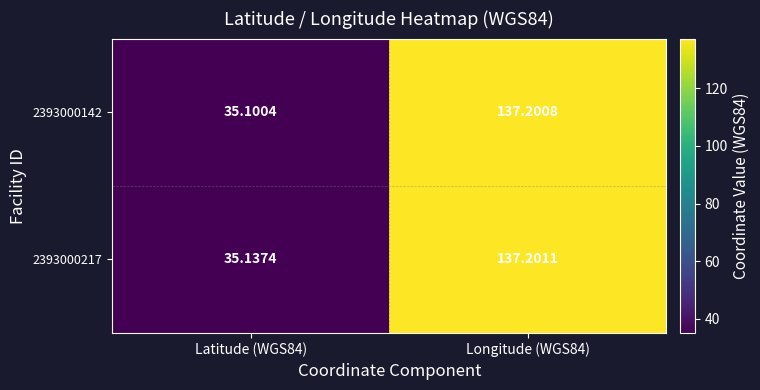

Is the value of 2393000142 at Longitude (WGS84) greater than the value of 2393000217 at Latitude (WGS84)?

Yes